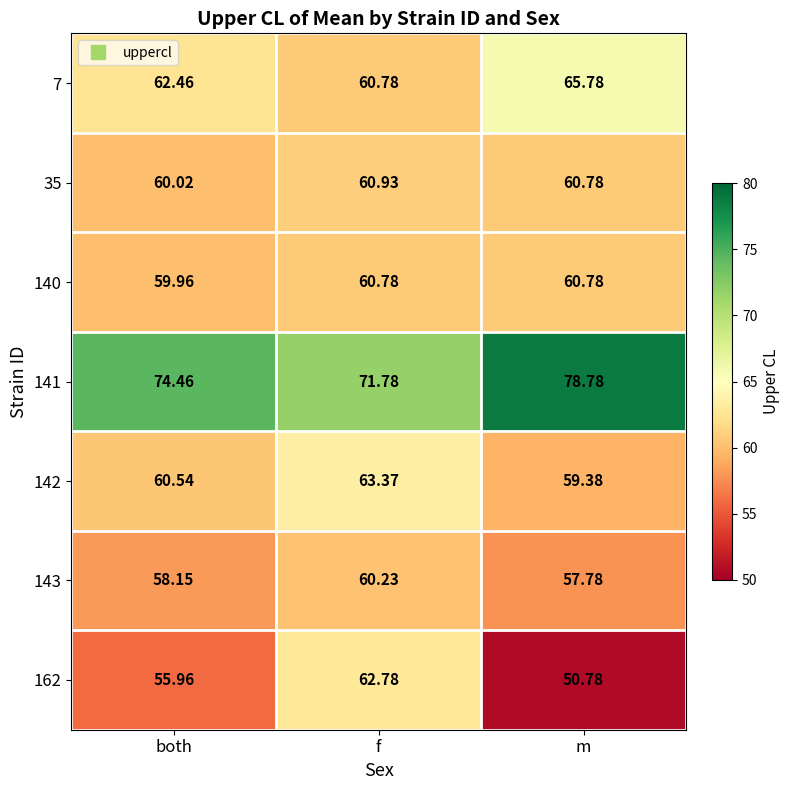

Which series has the widest spread of values?

162